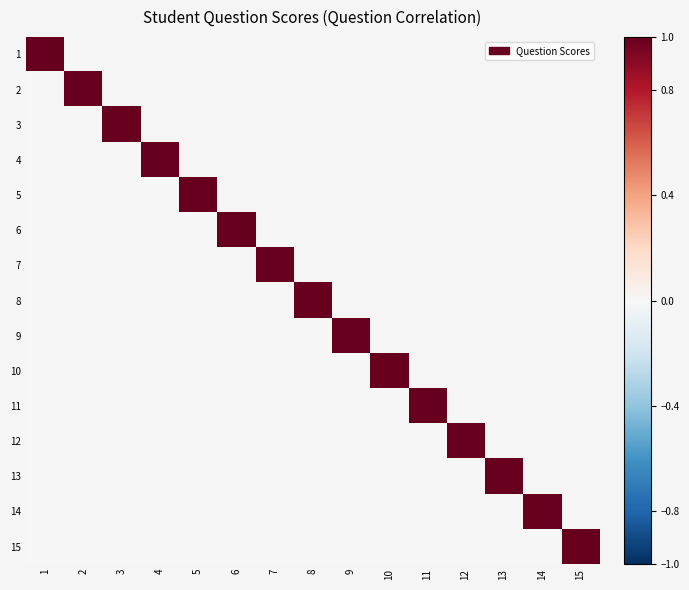

Rank the categories by 4 value from lowest to highest.

1, 2, 3, 4, 5, 6, 7, 8, 9, 10, 11, 12, 13, 14, 15